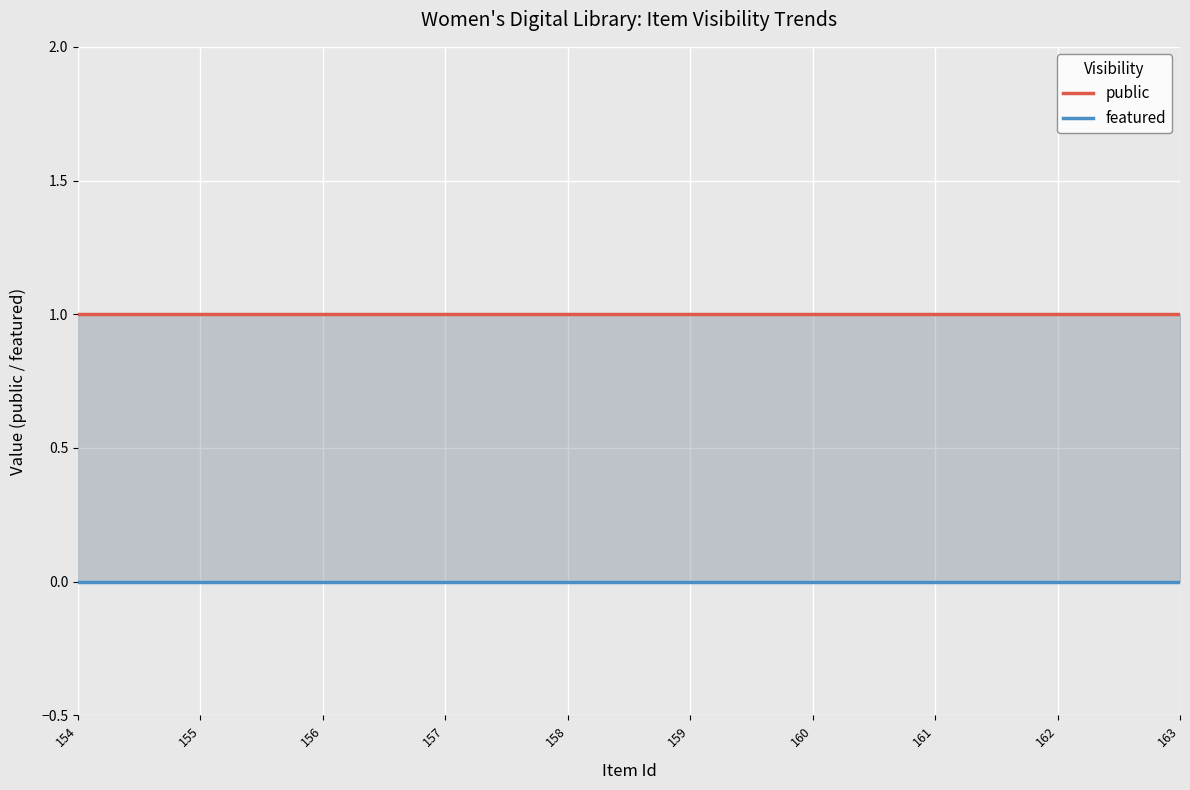

Rank the series by their average value, from highest to lowest.

public, featured